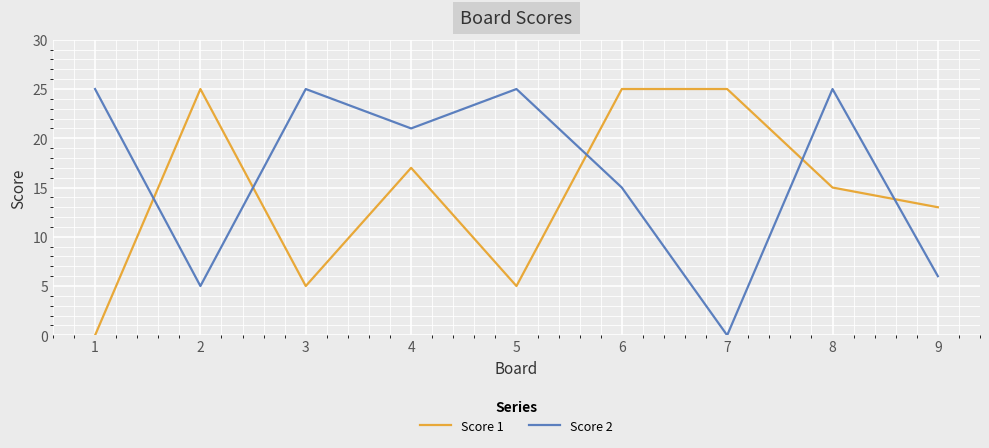

What is the highest value of the Score 1 series?

25